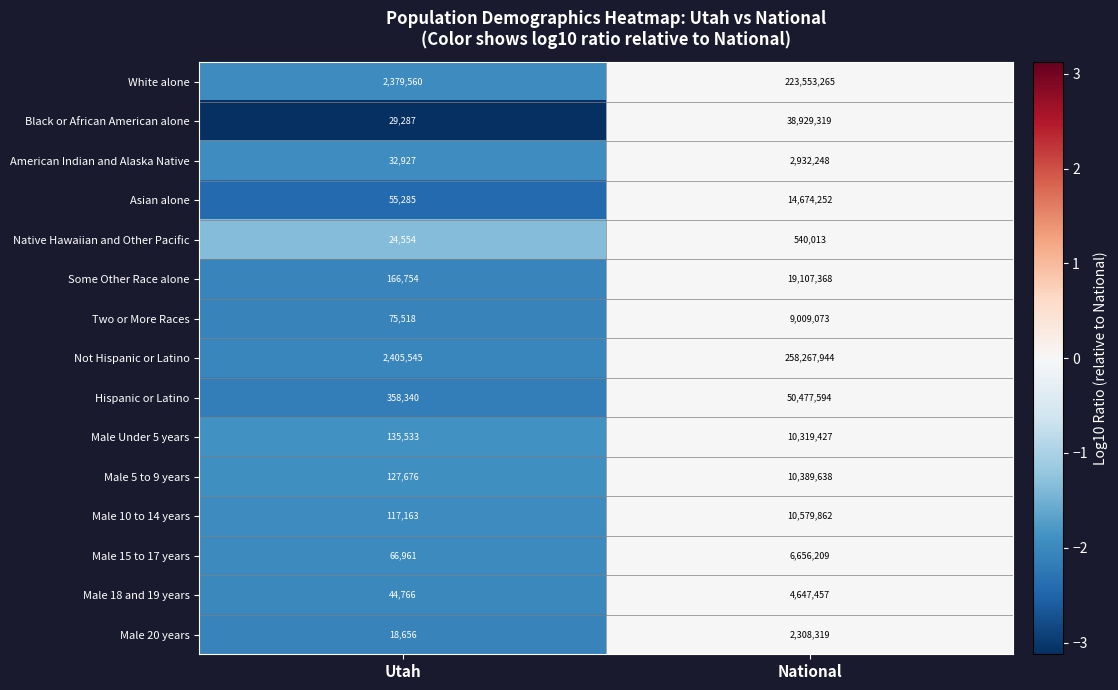

Where is Male 15 to 17 years nearest to the value 3361585?

Utah